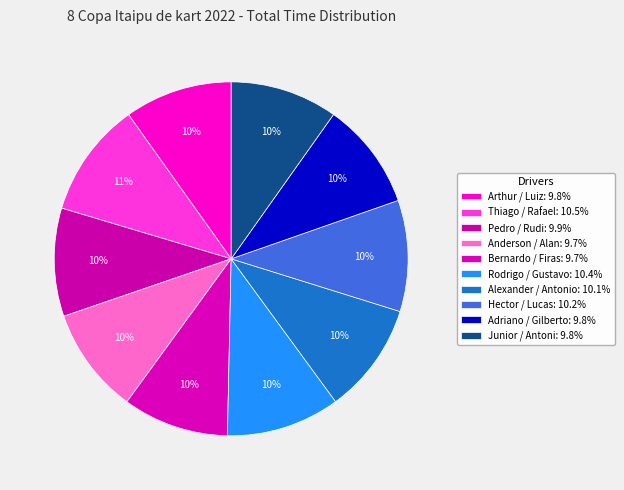

What is the change in value from Bernardo / Firas to Hector / Lucas?

+15.1